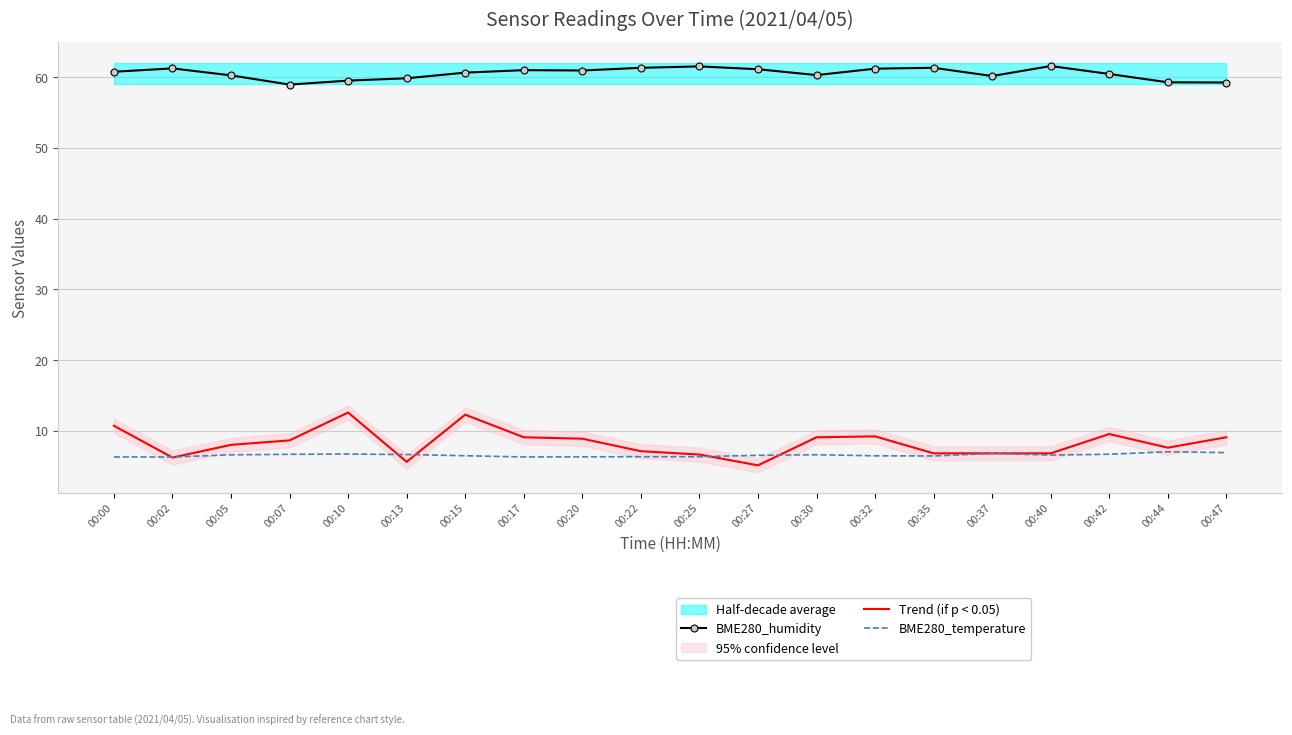

Reading left to right, transcribe all the data shown in this chart.

BME280_humidity: 00:00=60.8	00:02=61.2	00:05=60.3	00:07=59.0	00:10=59.5	00:13=59.9	00:15=60.6	00:17=61.0	00:20=61.0	00:22=61.3	00:25=61.5	00:27=61.1	00:30=60.3	00:32=61.2	00:35=61.3	00:37=60.2	00:40=61.6	00:42=60.5	00:44=59.3	00:47=59.2
Trend (if p < 0.05): 00:00=10.7	00:02=6.2	00:05=8.0	00:07=8.6	00:10=12.6	00:13=5.6	00:15=12.3	00:17=9.1	00:20=8.9	00:22=7.1	00:25=6.6	00:27=5.1	00:30=9.1	00:32=9.2	00:35=6.8	00:37=6.8	00:40=6.8	00:42=9.5	00:44=7.6	00:47=9.1
BME280_temperature: 00:00=6.3	00:02=6.3	00:05=6.6	00:07=6.7	00:10=6.7	00:13=6.6	00:15=6.5	00:17=6.3	00:20=6.3	00:22=6.3	00:25=6.3	00:27=6.5	00:30=6.6	00:32=6.5	00:35=6.4	00:37=6.8	00:40=6.6	00:42=6.7	00:44=7.0	00:47=6.9